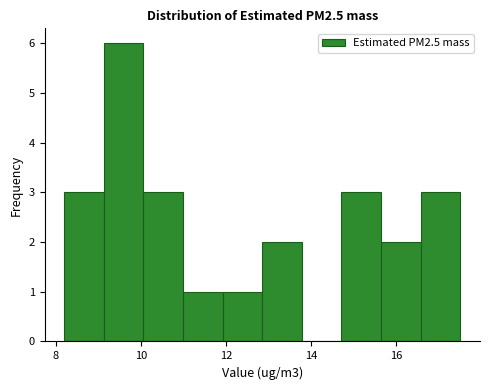

How tall is the bar that spans 9.2 to 10.0 on the x-axis? Neither the bar edges nor the heights are printed on the chart, so give them approximately, as read against the axes.

6